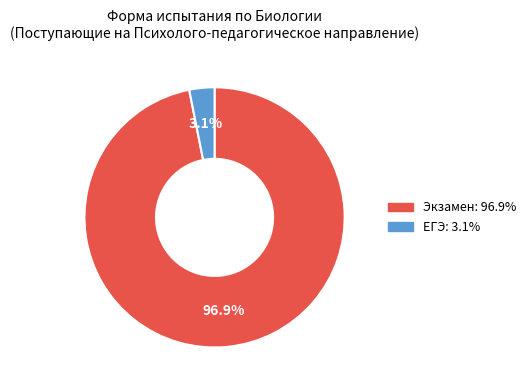

To the nearest percent, what portion does Экзамен represent?

97%